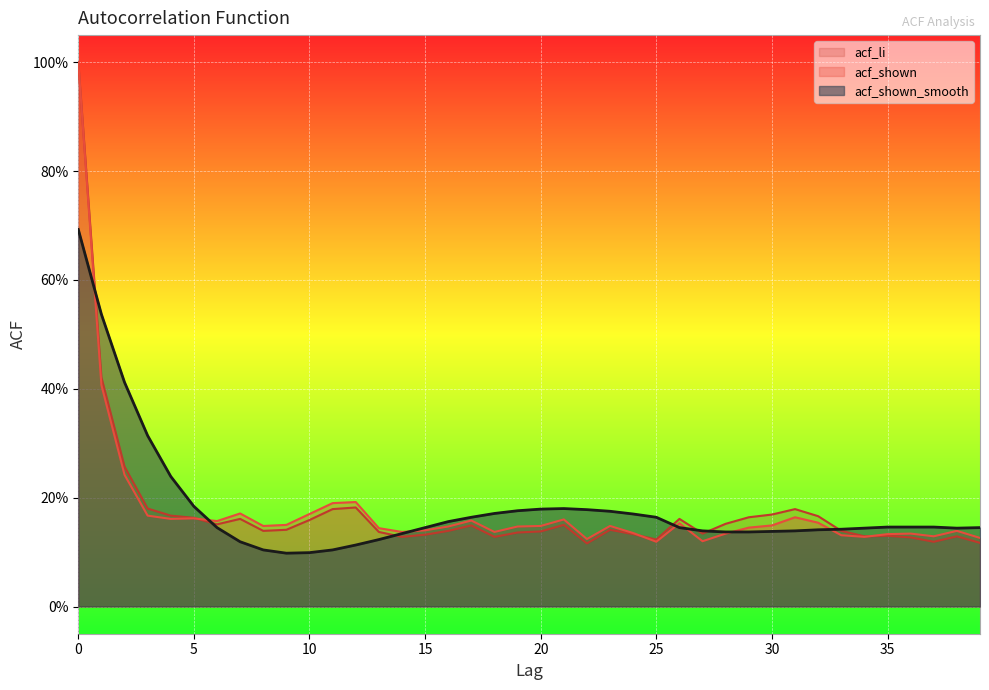

Between 1 and 25, which series saw the biggest shift?

acf_shown_smooth